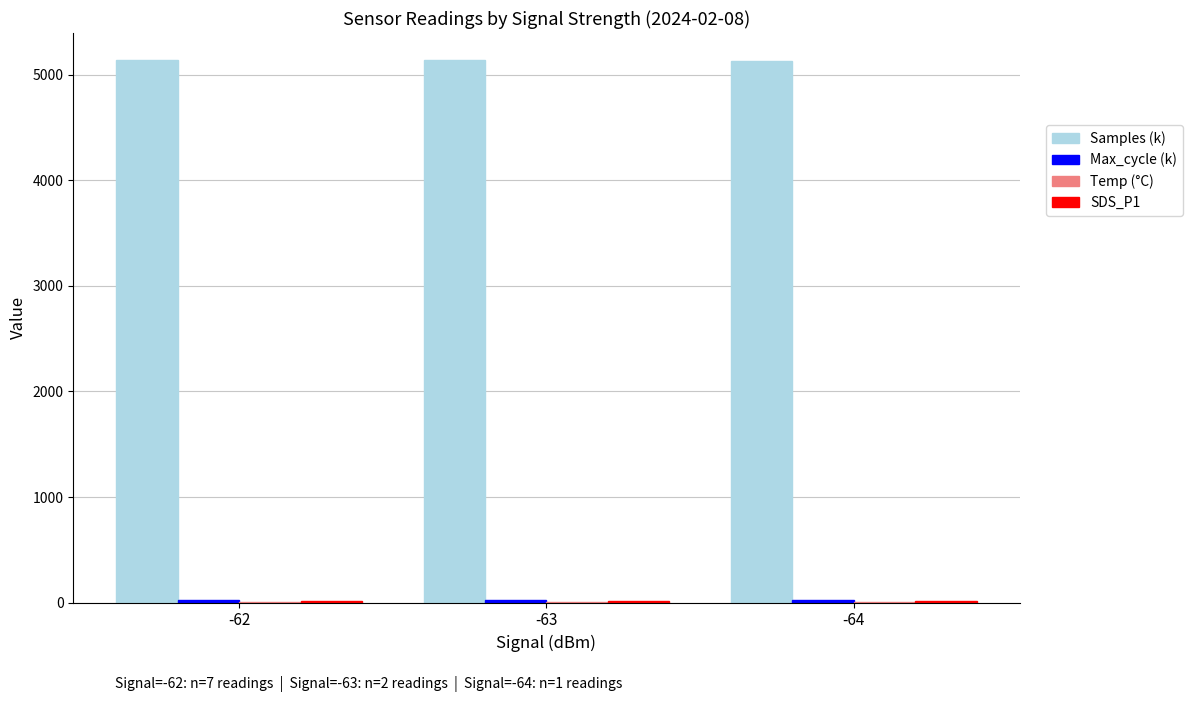

How many values in the Samples (k) series exceed 5138?

2